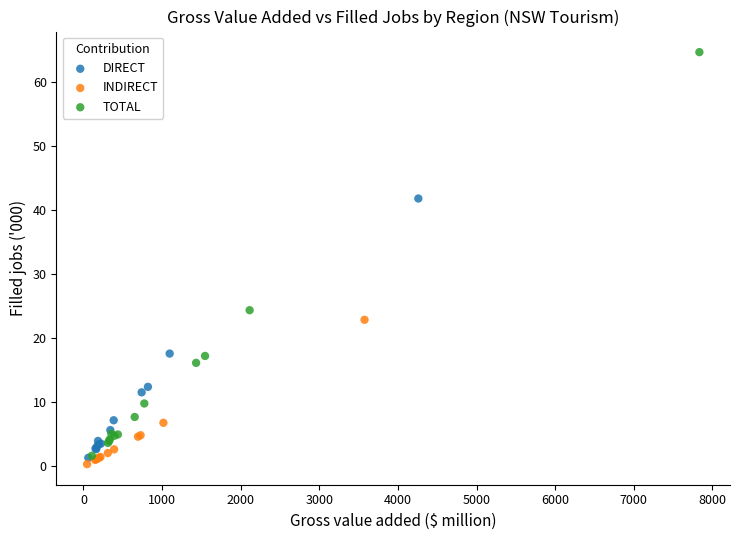

Which series reaches the maximum Y coordinate?

TOTAL